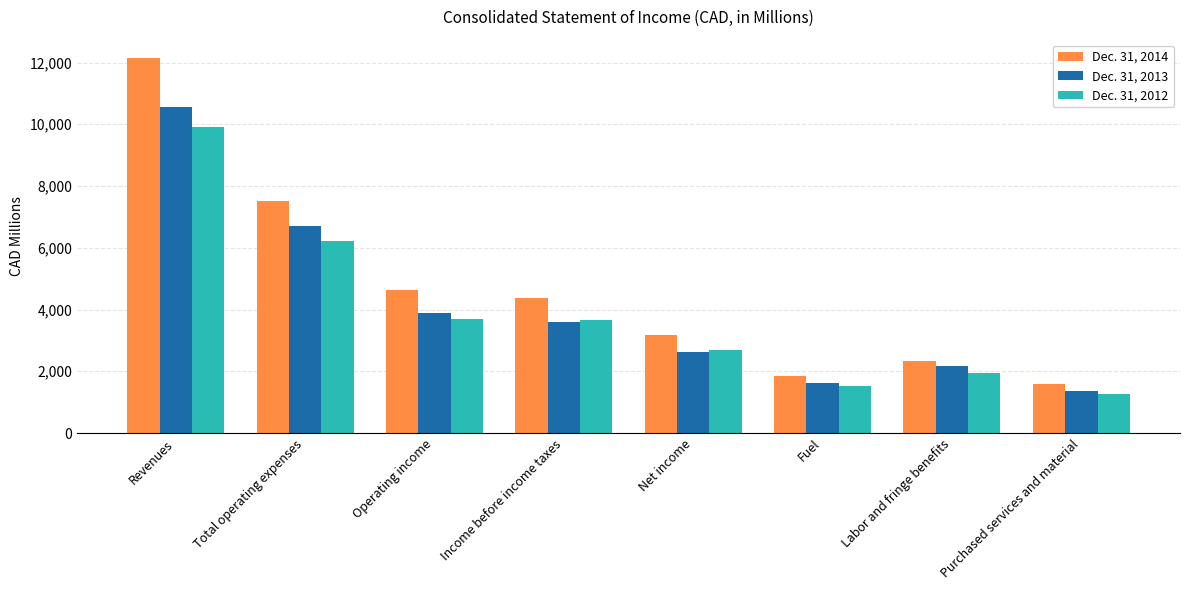

What is the maximum value shown in the chart?

12134